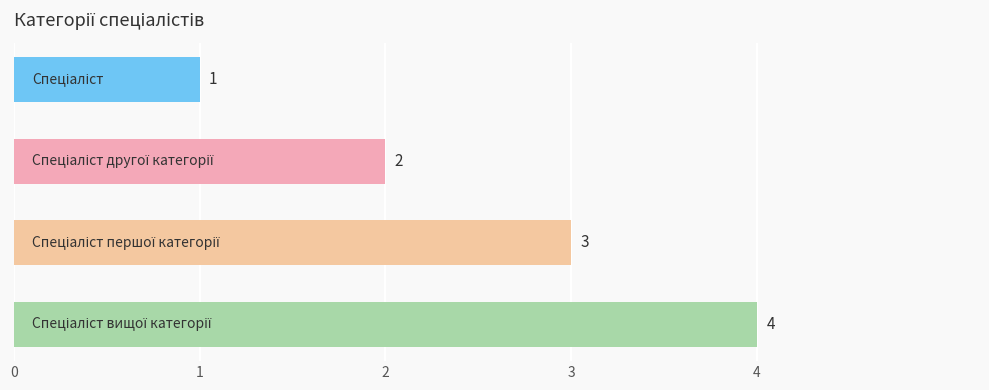

What is the difference between the second highest and minimum values?

2